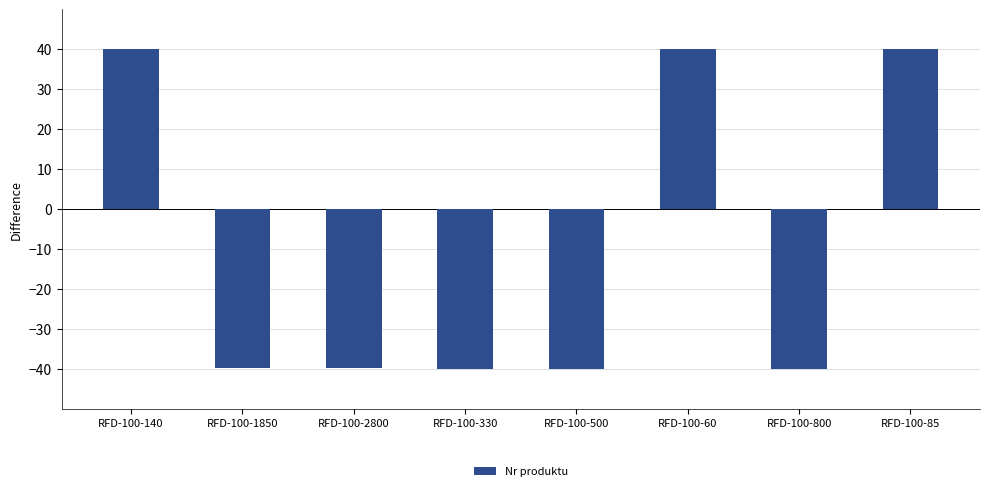

What is the maximum value shown in the chart?

40.0